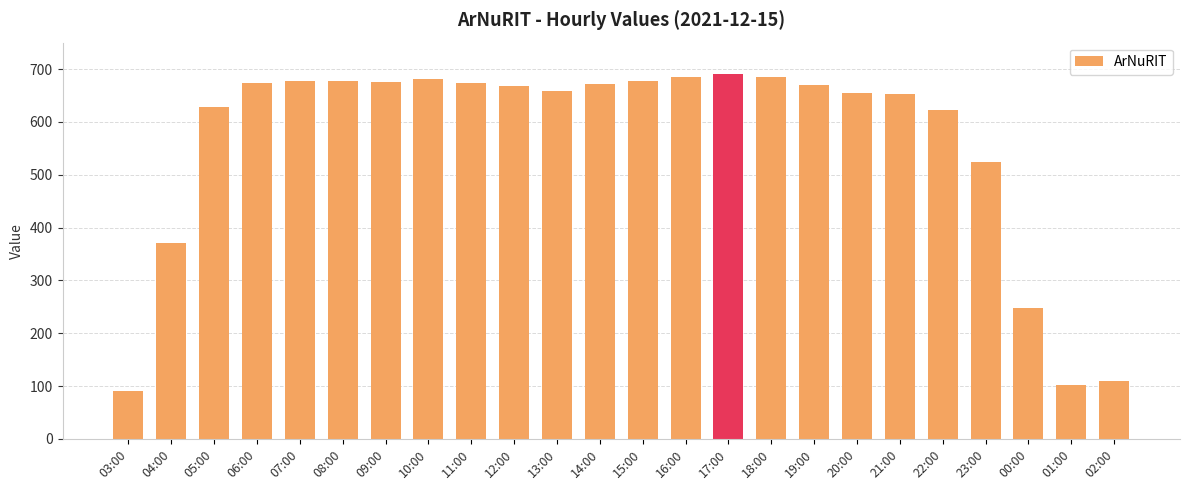

Approximately how many times larger is the value at 17:00 compared to 15:00?

1.0